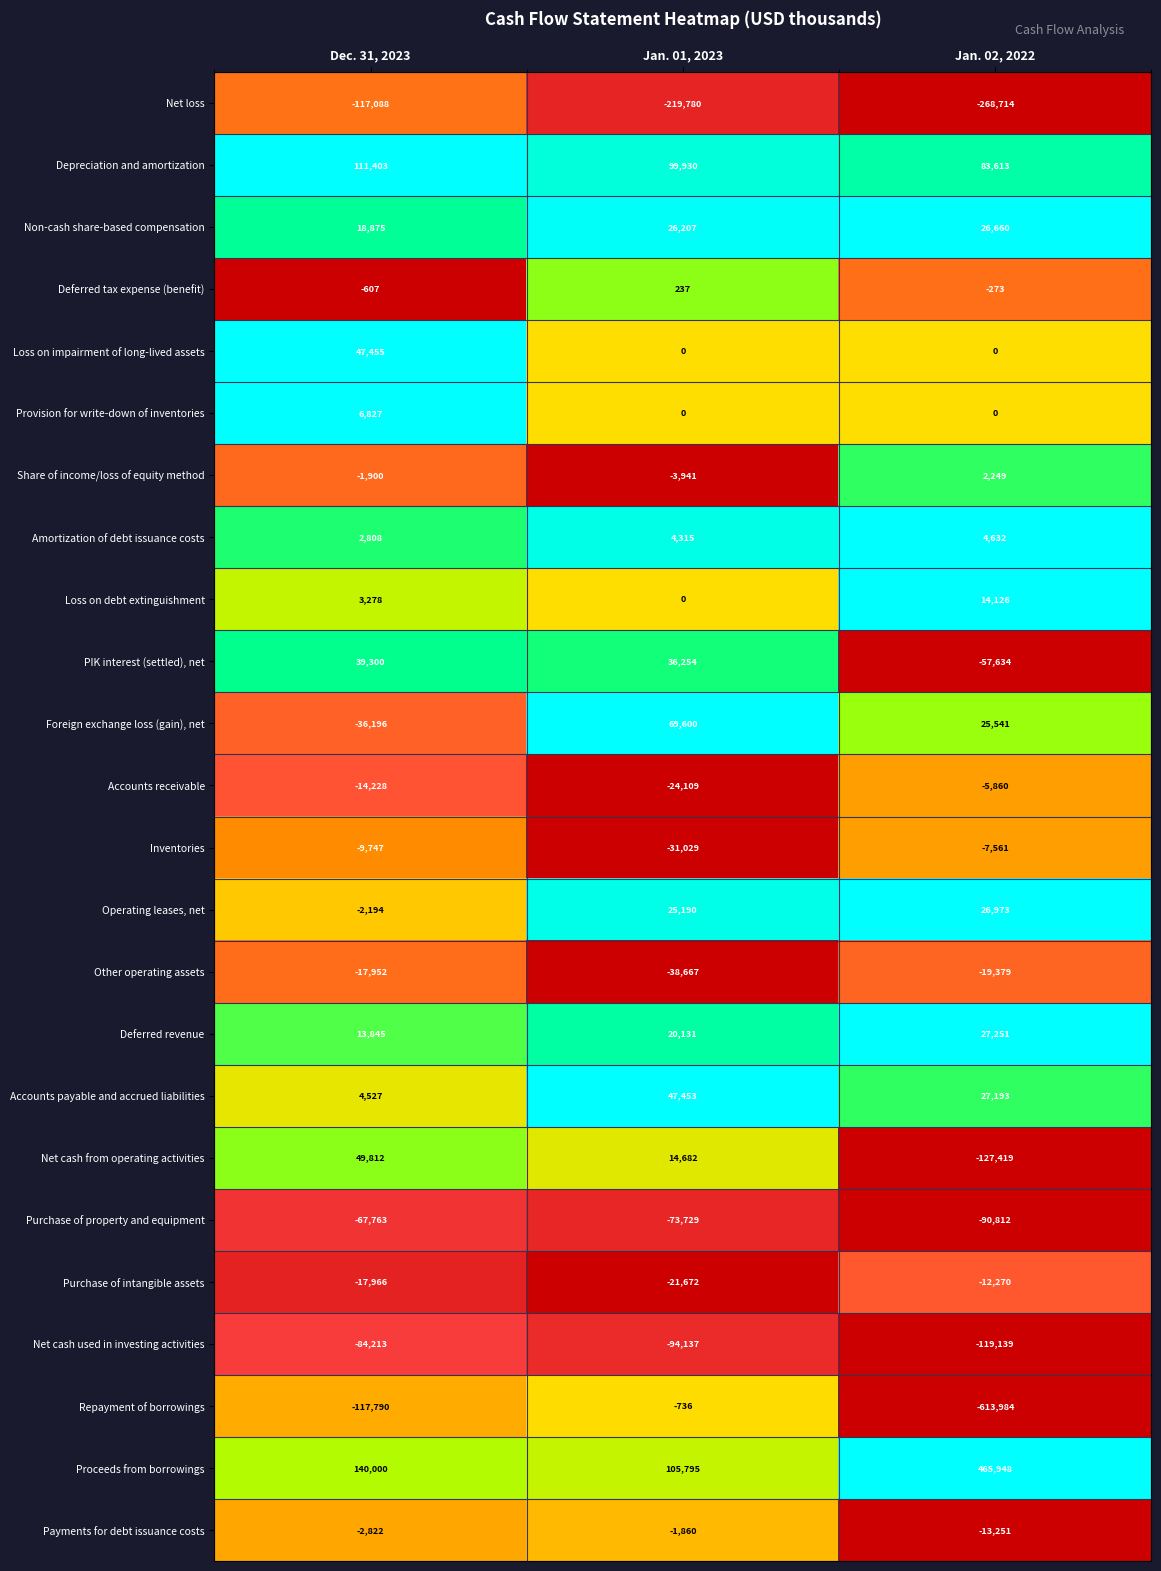

Rank the series by their maximum value, from lowest to highest.

Net loss, Net cash used in investing activities, Purchase of property and equipment, Other operating assets, Purchase of intangible assets, Inventories, Accounts receivable, Payments for debt issuance costs, Repayment of borrowings, Deferred tax expense (benefit), Share of income/loss of equity method, Amortization of debt issuance costs, Provision for write-down of inventories, Loss on debt extinguishment, Non-cash share-based compensation, Operating leases, net, Deferred revenue, PIK interest (settled), net, Accounts payable and accrued liabilities, Loss on impairment of long-lived assets, Net cash from operating activities, Foreign exchange loss (gain), net, Depreciation and amortization, Proceeds from borrowings